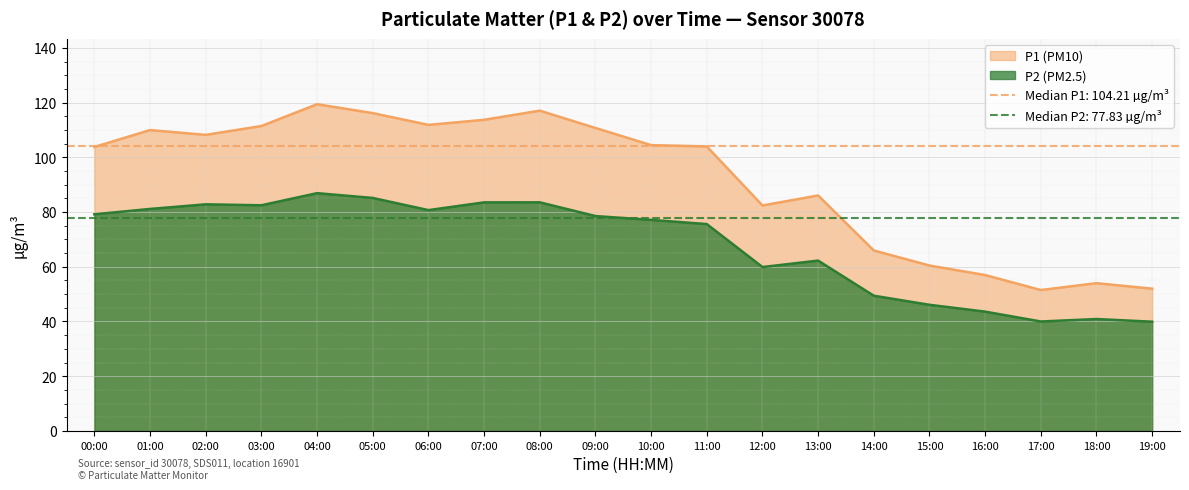

What position from the left is 14:00?

15